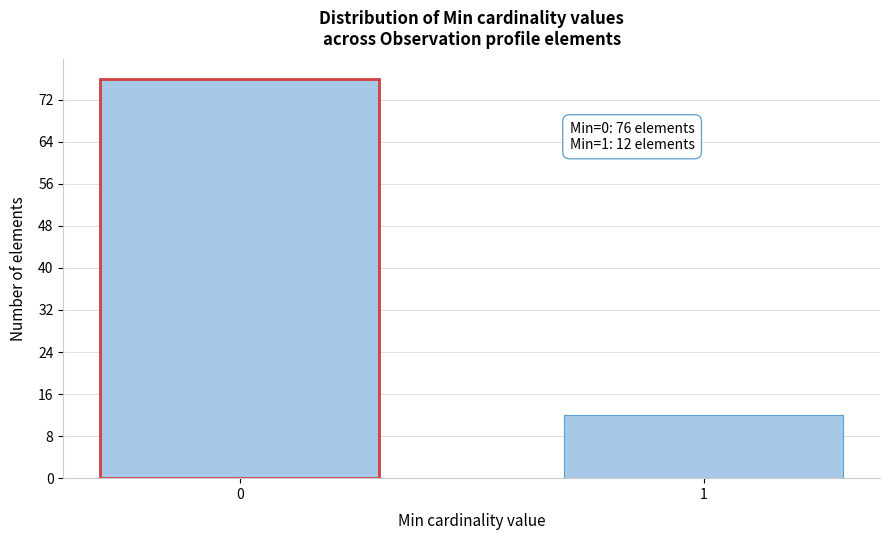

Reading left to right, transcribe all the data shown in this chart.

0=76	1=12